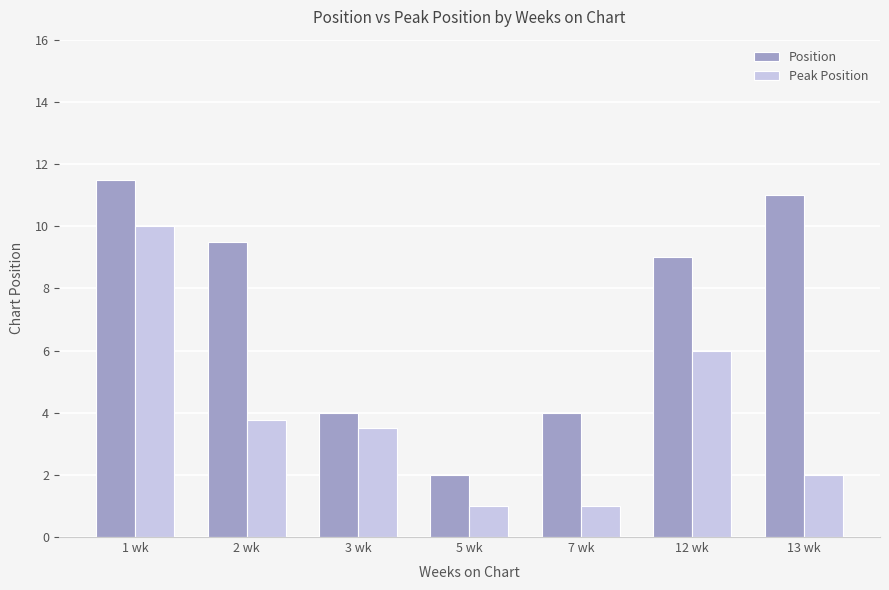

What is the value of the Peak Position bar at the 3rd from the left?

3.5